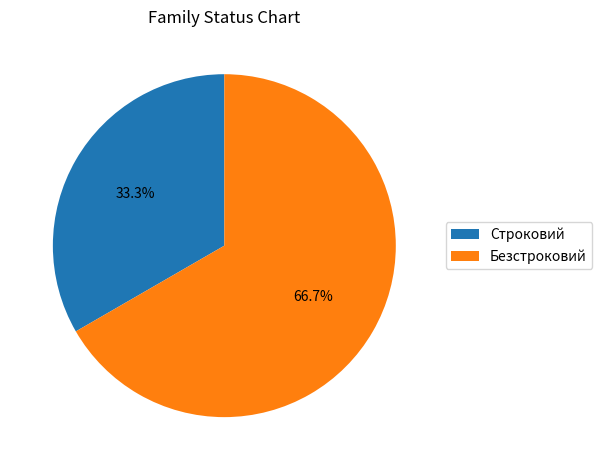

To the nearest percent, what is the difference between the Безстроковий and Строковий slice percentages?

33%